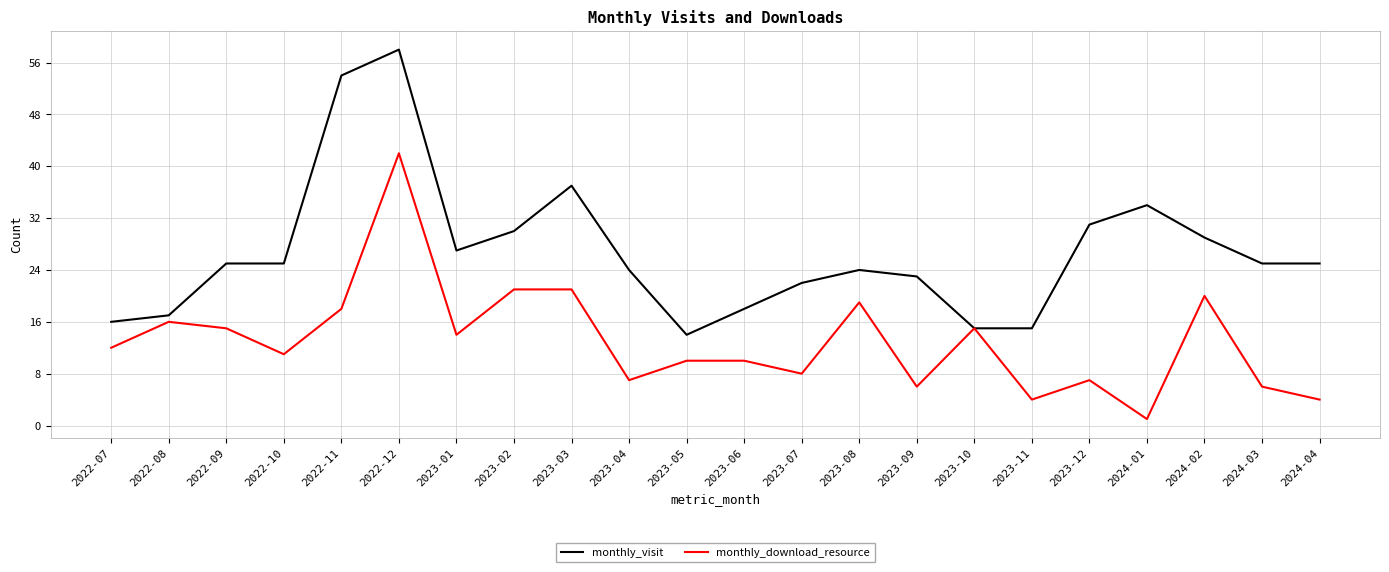

How many interior local valleys does the monthly_download_resource series have?

7